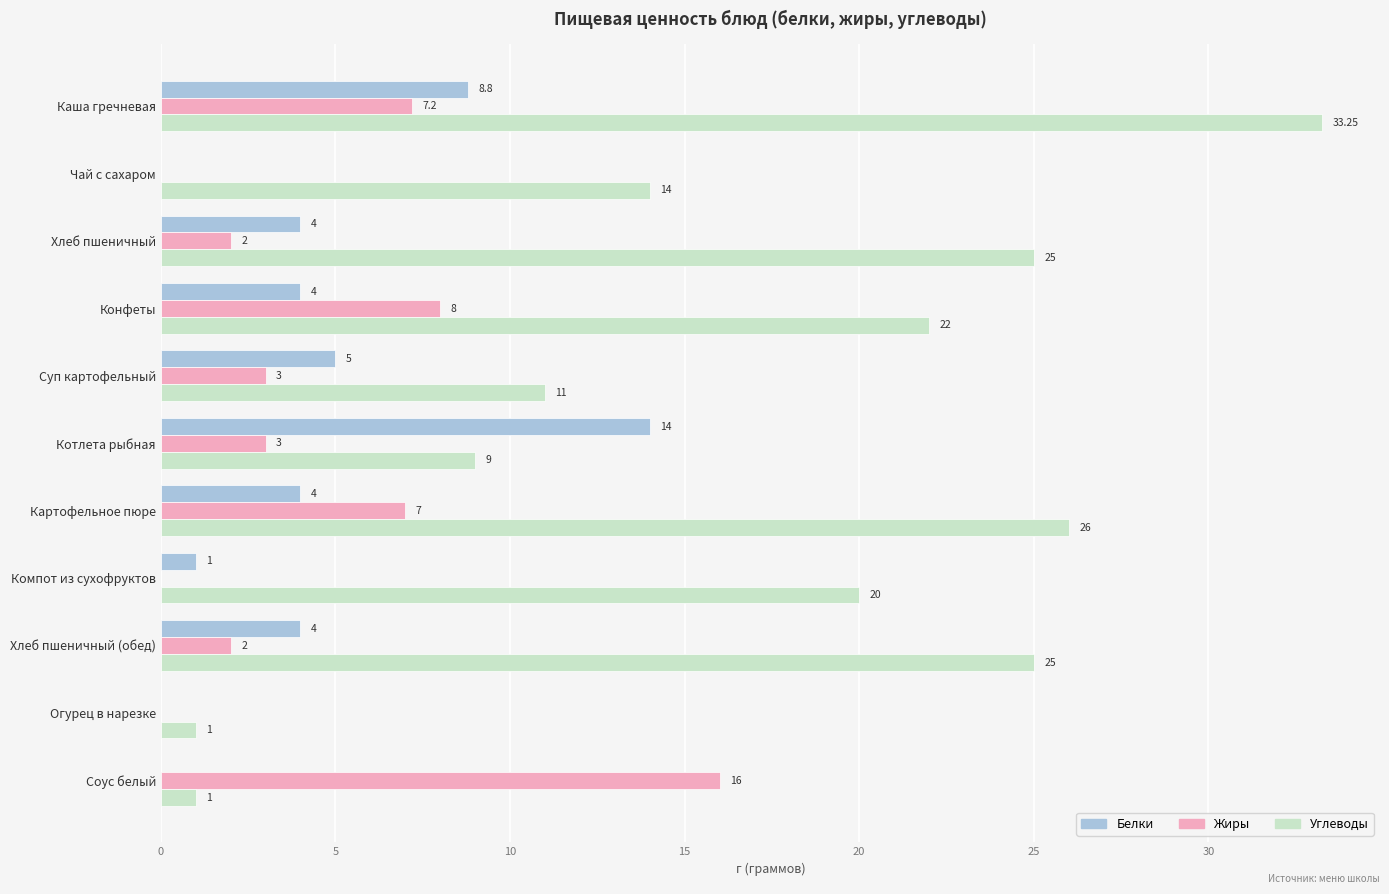

What is the average value of the Жиры series?

4.4